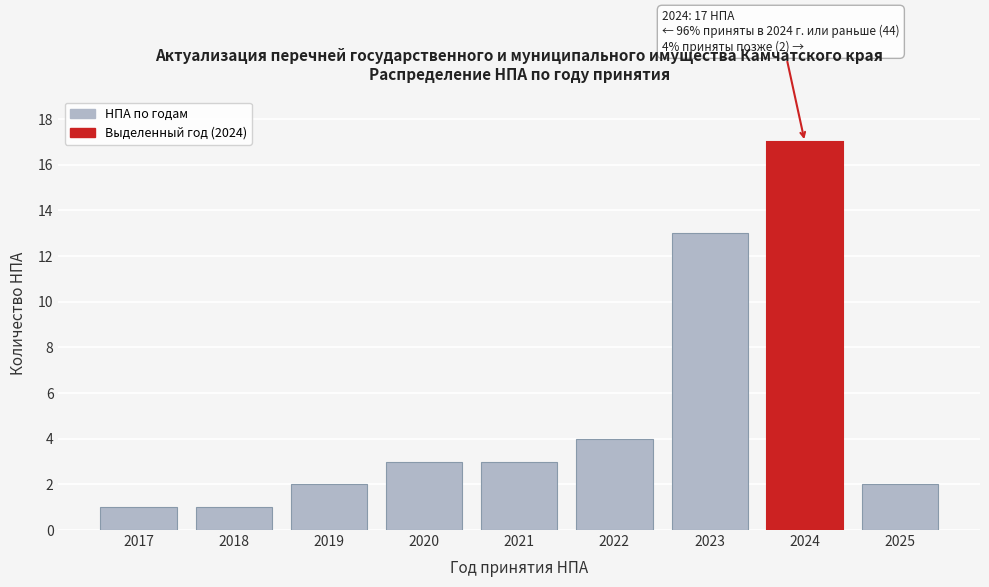

Reading left to right, extract all data points from this chart.

2017=1	2018=1	2019=2	2020=3	2021=3	2022=4	2023=13	2024=17	2025=2